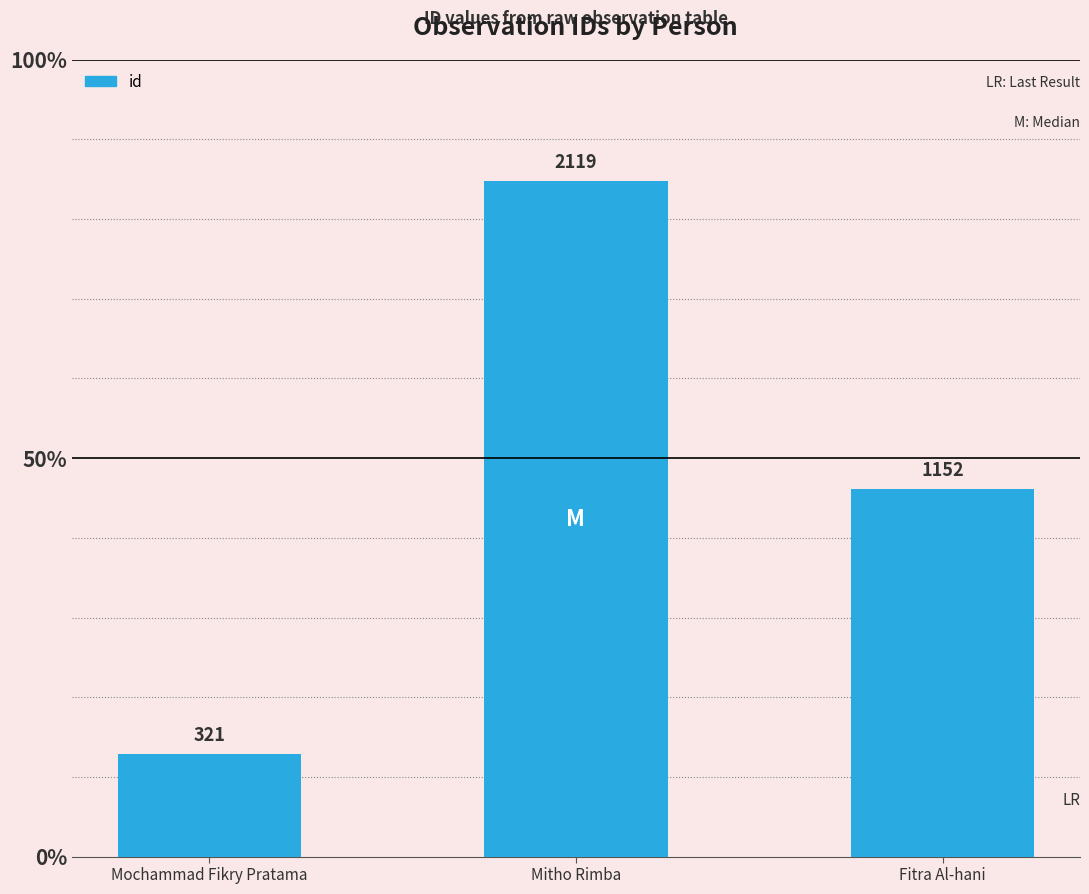

List the labels in order of value, smallest first.

Mochammad Fikry Pratama, Fitra Al-hani, Mitho Rimba